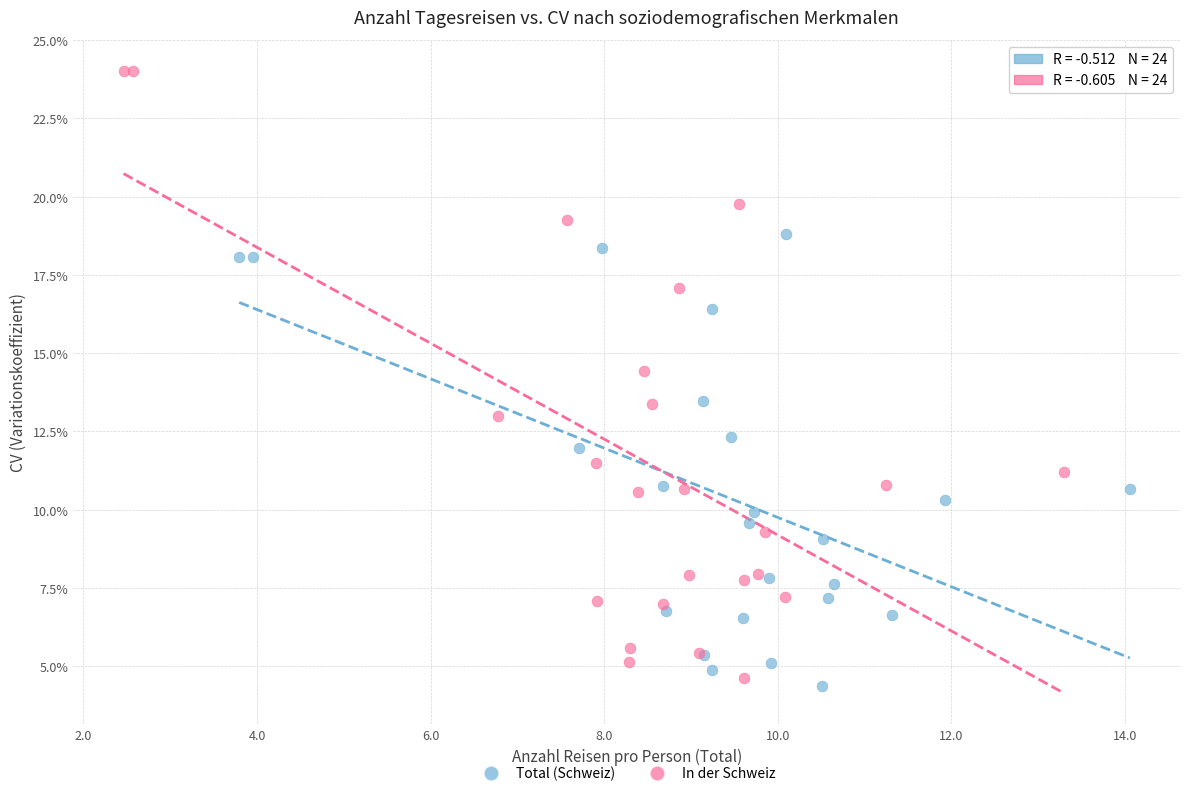

Which series contains the lowest Y value?

Total (Schweiz)